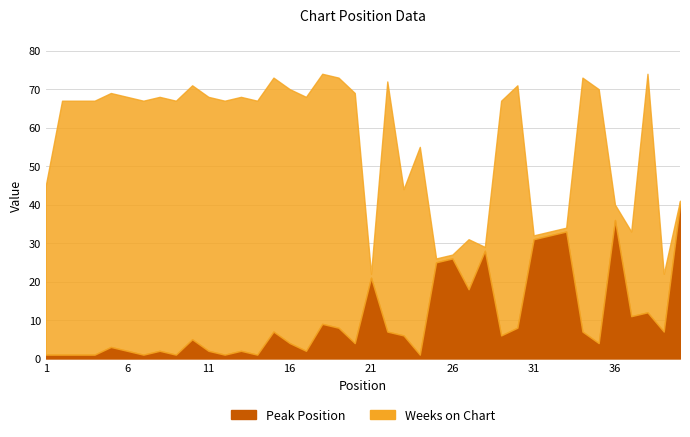

In Peak Position, how many points are higher than both neighbors (excluding endpoints)?

12